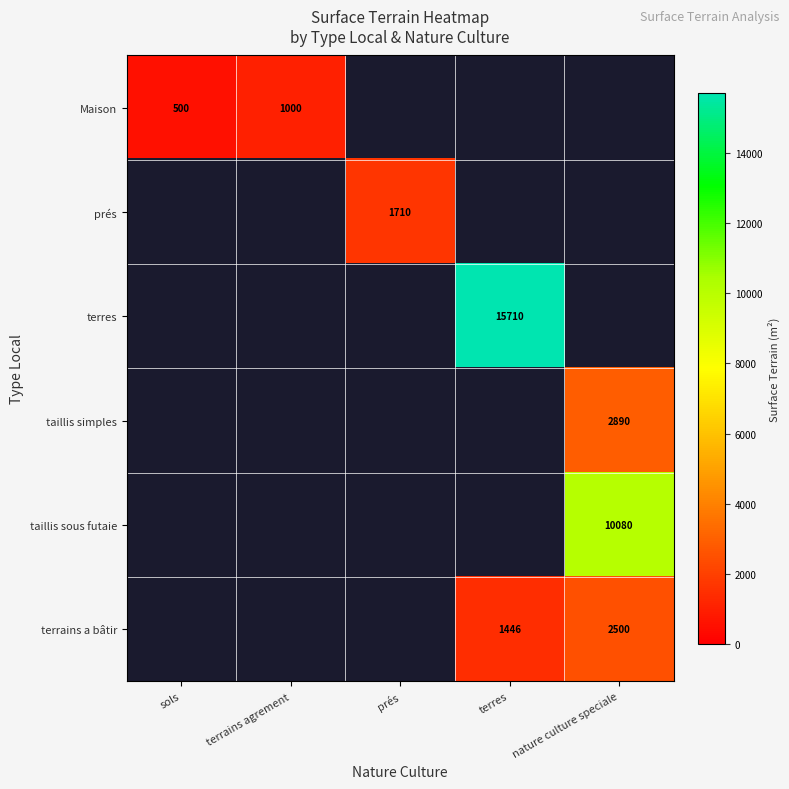

The value of Maison at sols is 500. True or false?

True